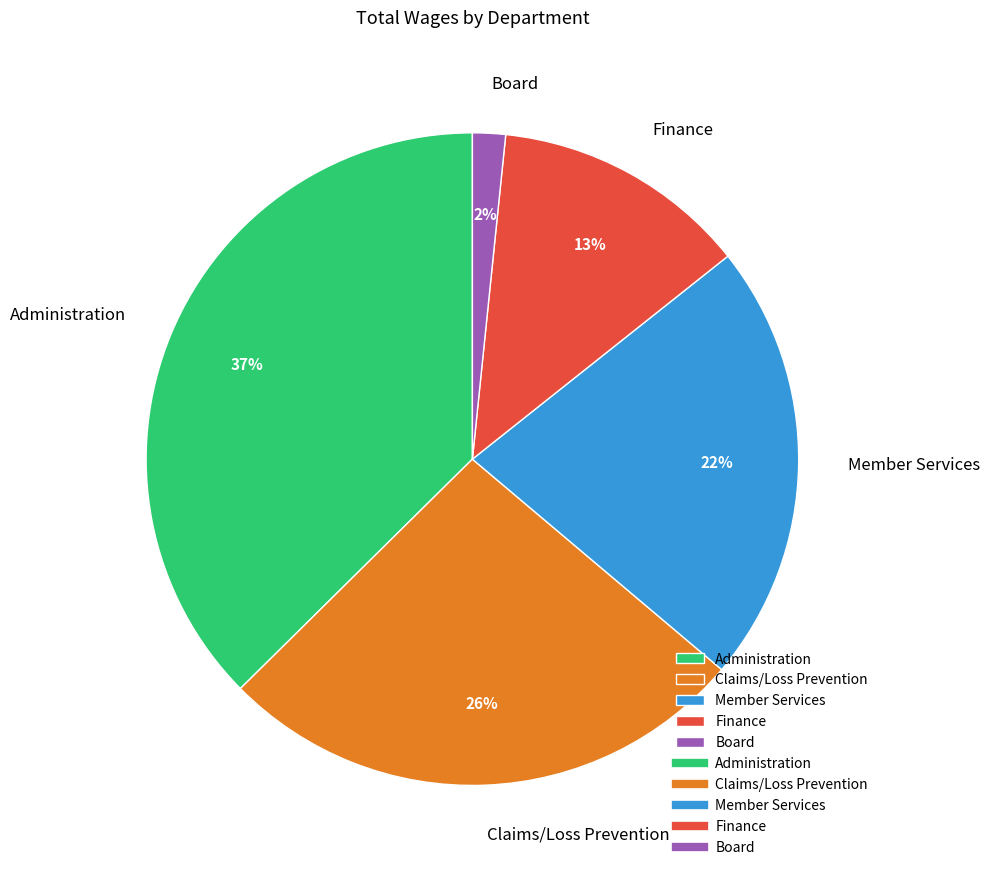

To the nearest percent, what percentage of the pie is Finance?

13%